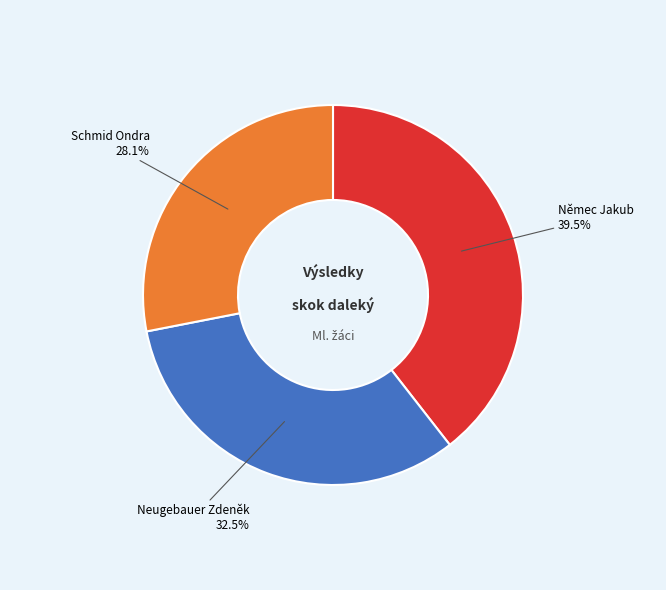

Approximately how many times larger is the value at Němec Jakub compared to Schmid Ondra?

1.4